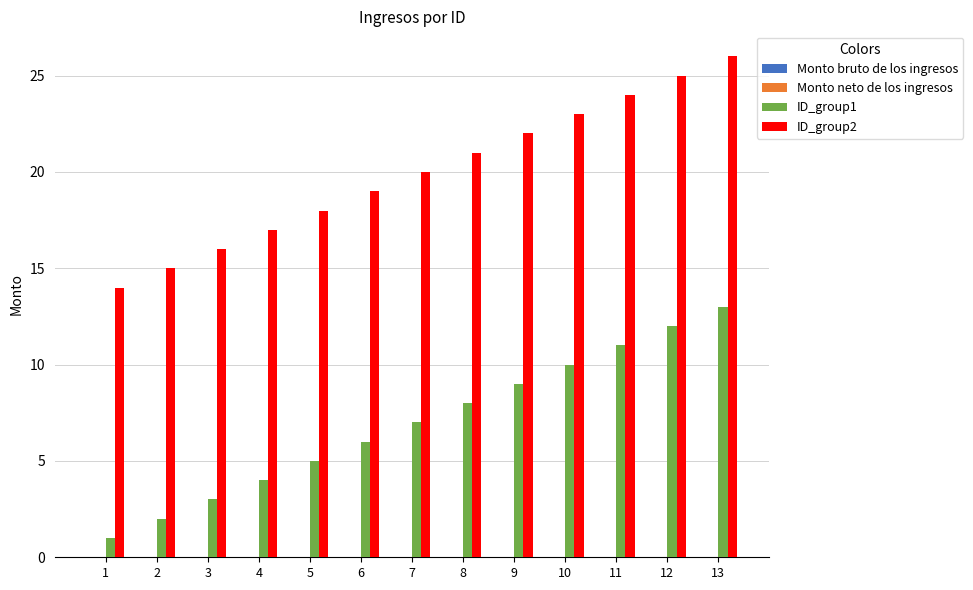

Reading left to right, transcribe all the data shown in this chart.

ID_group1: 1=1	2=2	3=3	4=4	5=5	6=6	7=7	8=8	9=9	10=10	11=11	12=12	13=13
ID_group2: 1=14	2=15	3=16	4=17	5=18	6=19	7=20	8=21	9=22	10=23	11=24	12=25	13=26